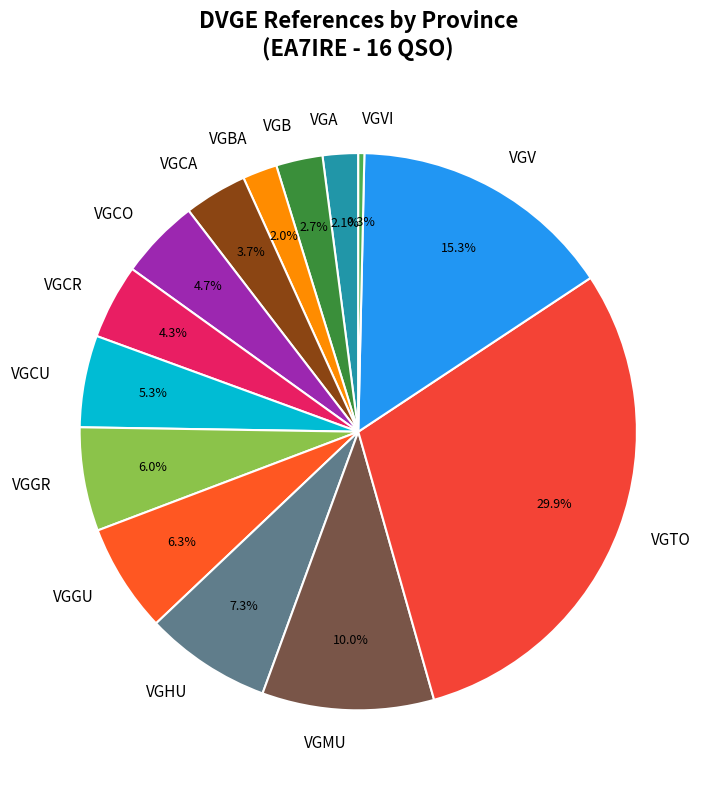

Is there any slice that represents more than half of the pie?

No